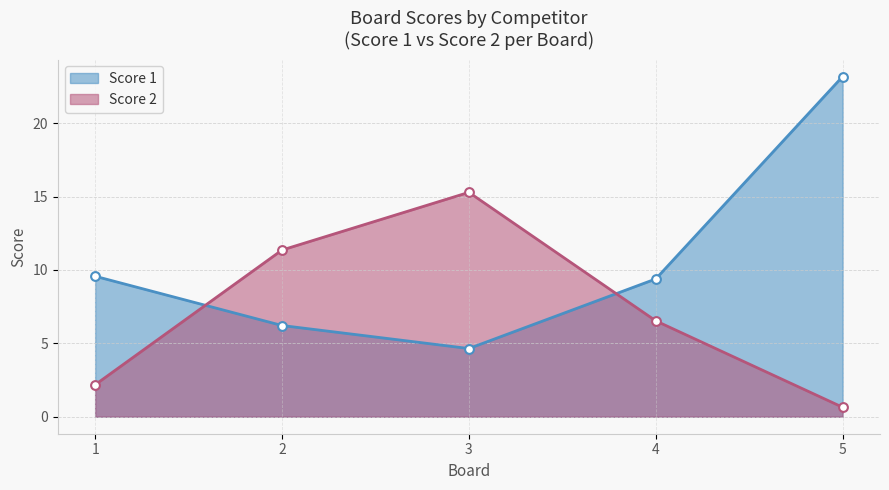

At how many categories does at least one series exceed 10?

3